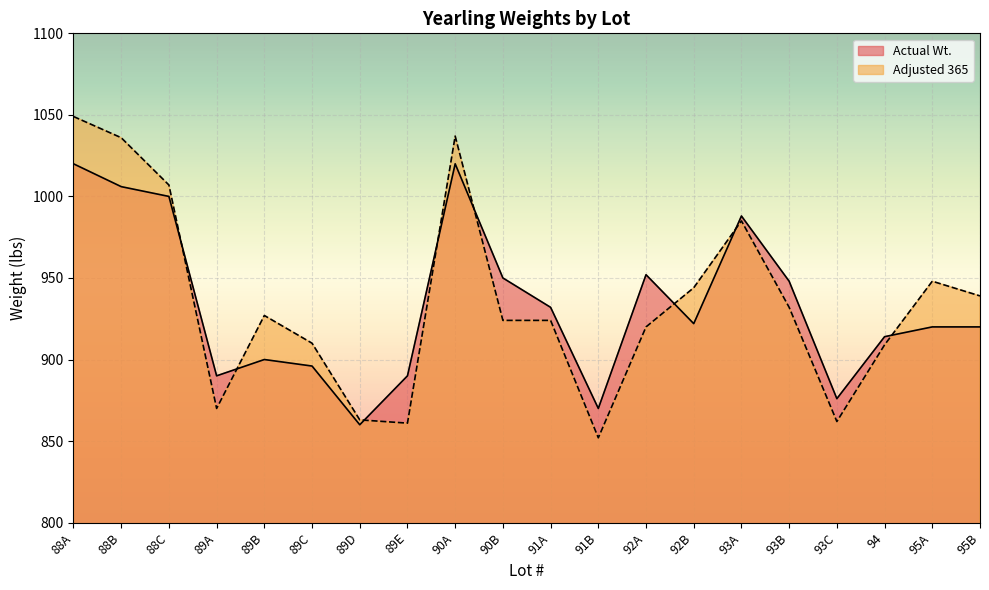

In Adjusted 365, how many points are lower than both neighbors (excluding endpoints)?

4